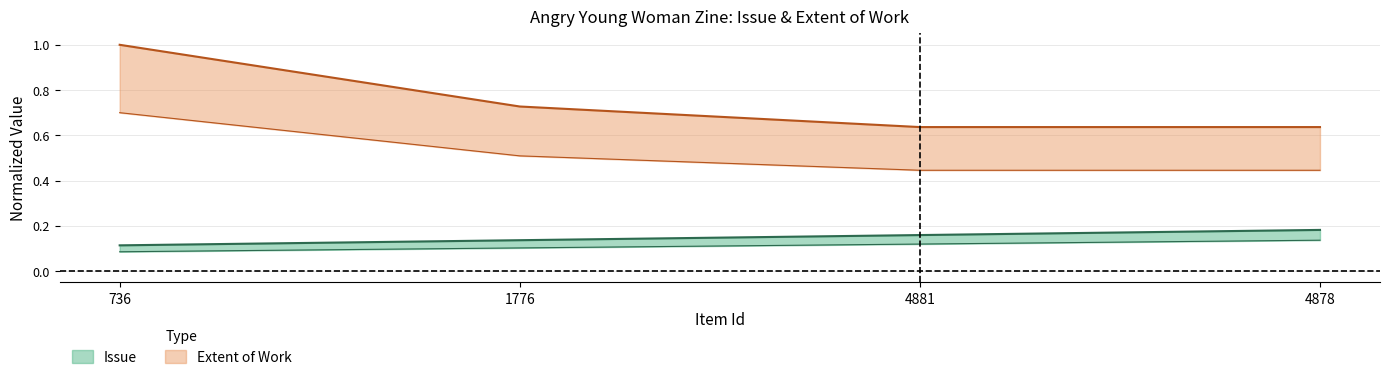

What is the label of the 2nd point from the right?

4881